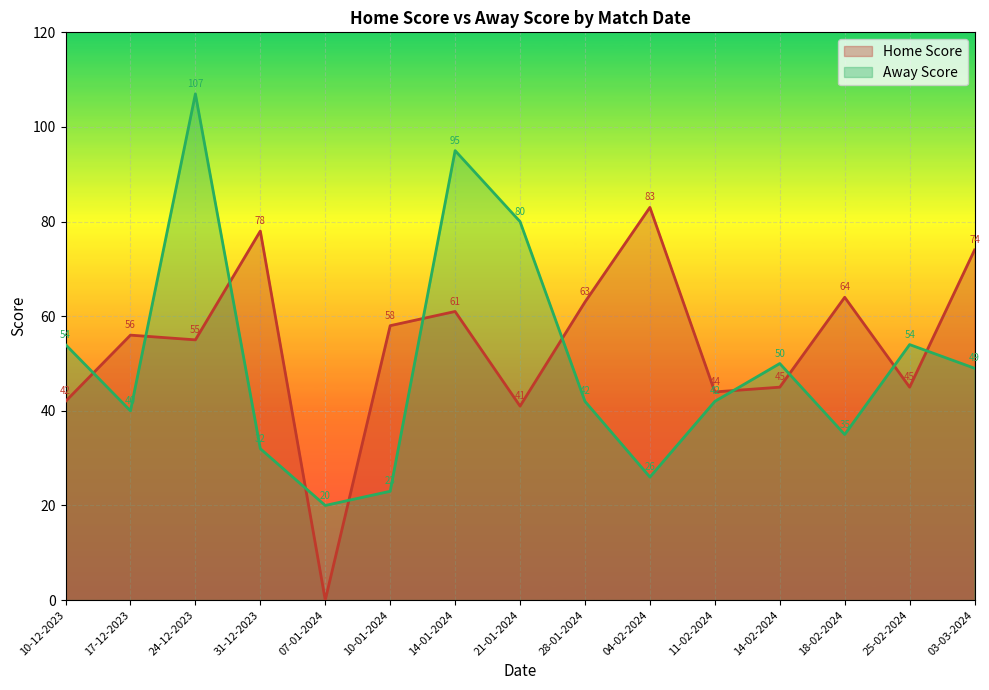

Is the value of Home Score at 31-12-2023 greater than the value of Away Score at 10-12-2023?

Yes